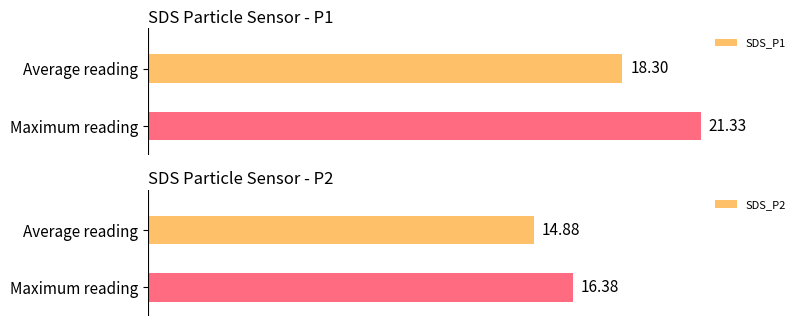

The SDS_P1 series shows 26.3 at Average reading. True or false?

False